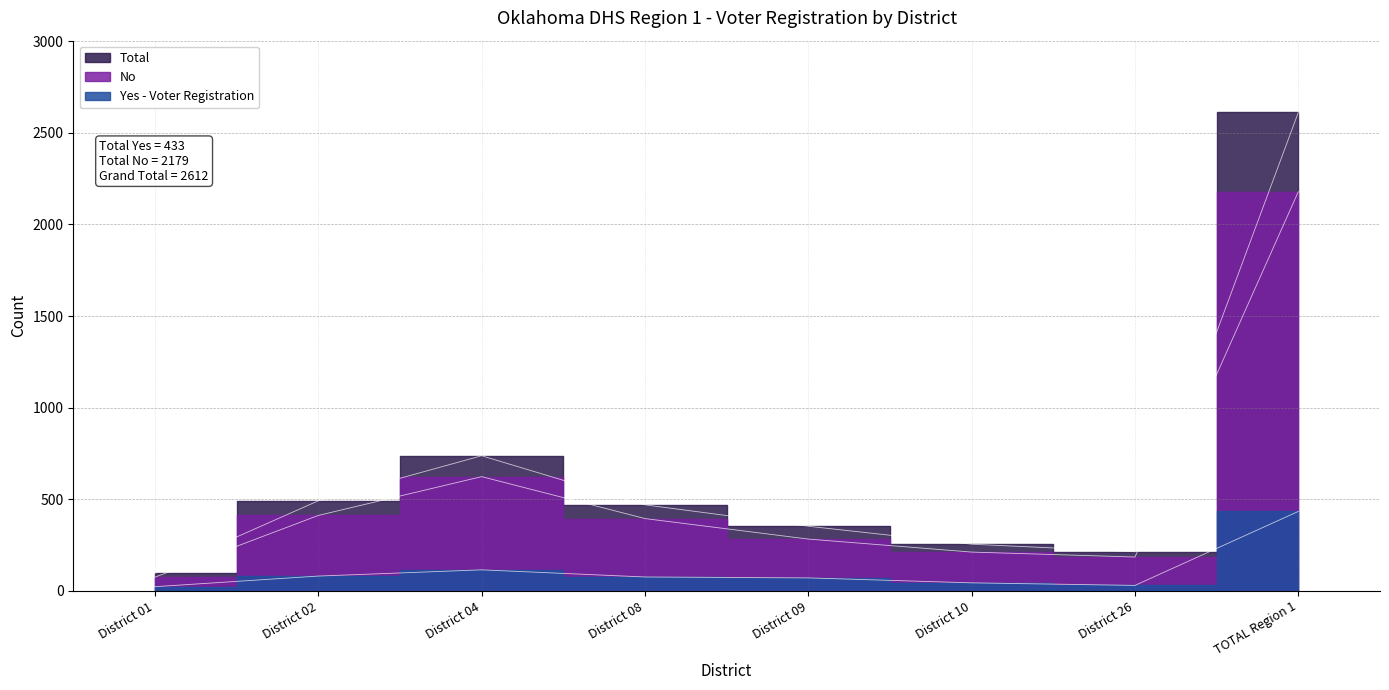

What position from the right is TOTAL Region 1?

1